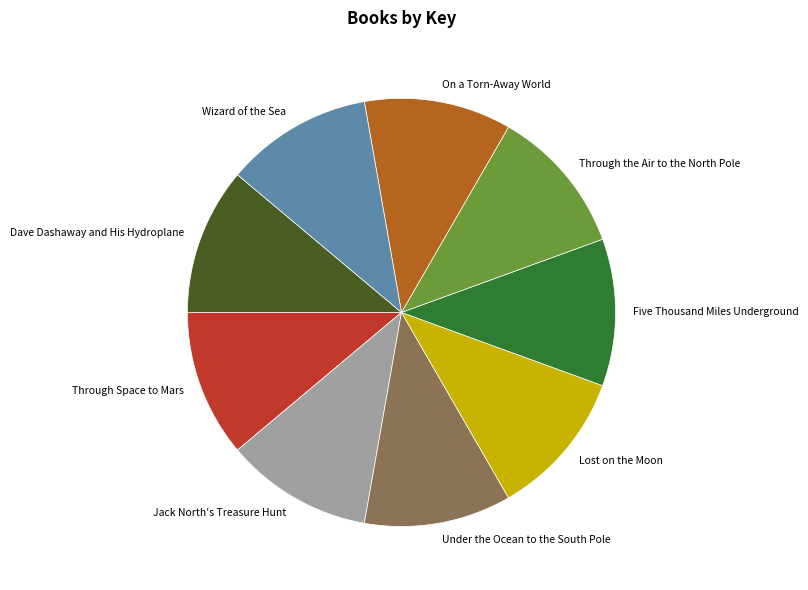

True or false: Through Space to Mars accounts for 11% of the total.

True